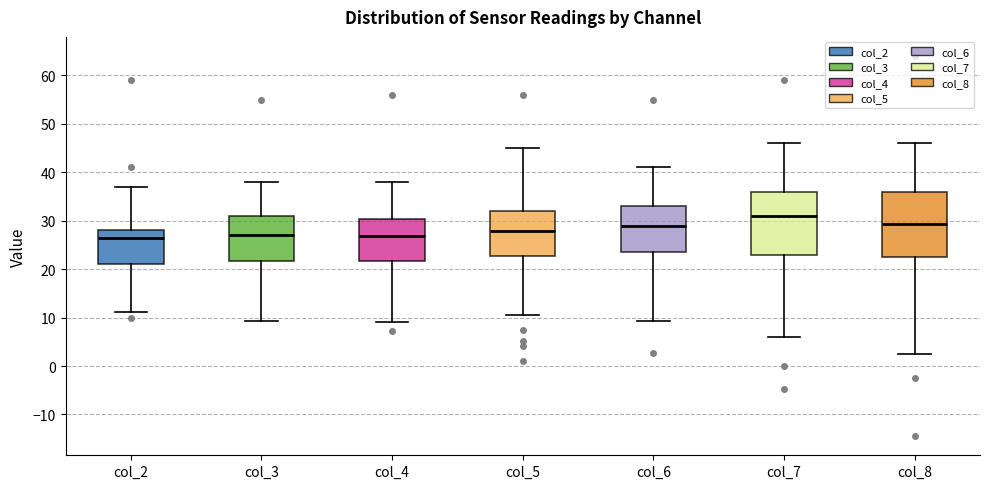

Reading left to right, read every box against the y-axis: the position of its median line, the range the box covers, and the ends of its whiskers. The values are not printed on the chart, so give them approximately, as read against the axis.

col_2: median 26, box 21 to 28, whiskers 11 to 37
col_3: median 27, box 22 to 31, whiskers 9 to 38
col_4: median 27, box 22 to 30, whiskers 9 to 38
col_5: median 28, box 23 to 32, whiskers 11 to 45
col_6: median 29, box 23 to 33, whiskers 9 to 41
col_7: median 31, box 23 to 36, whiskers 6 to 46
col_8: median 29, box 22 to 36, whiskers 3 to 46